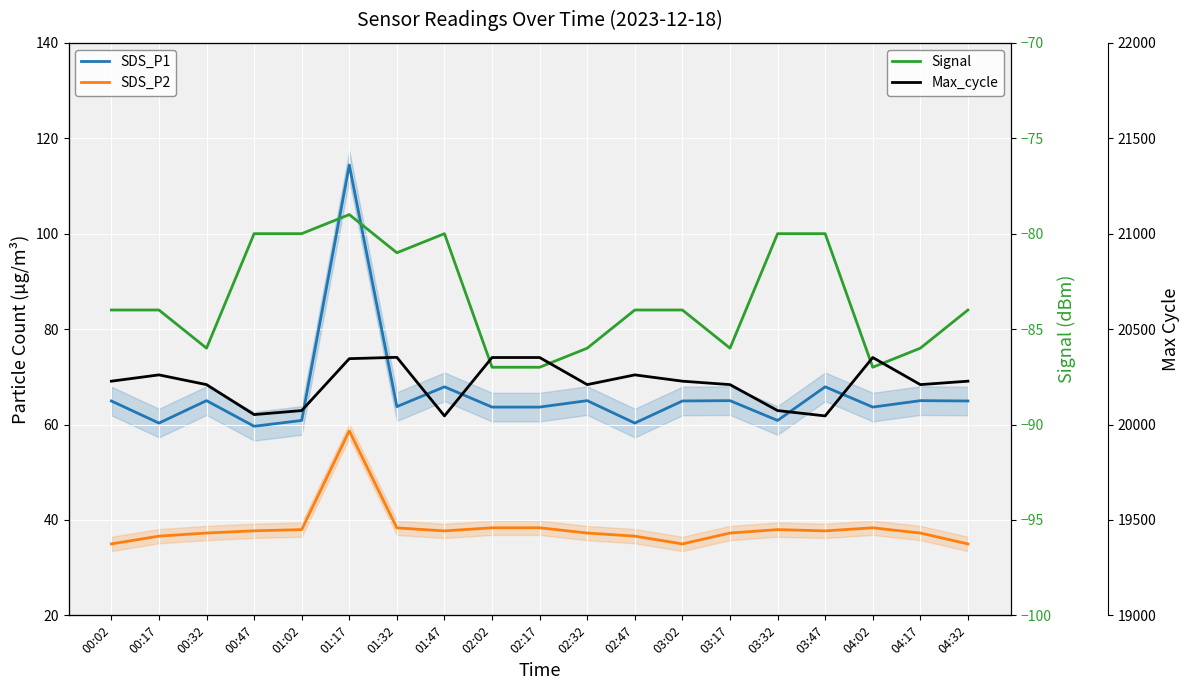

True or false: Signal and SDS_P1 cross at least once.

False